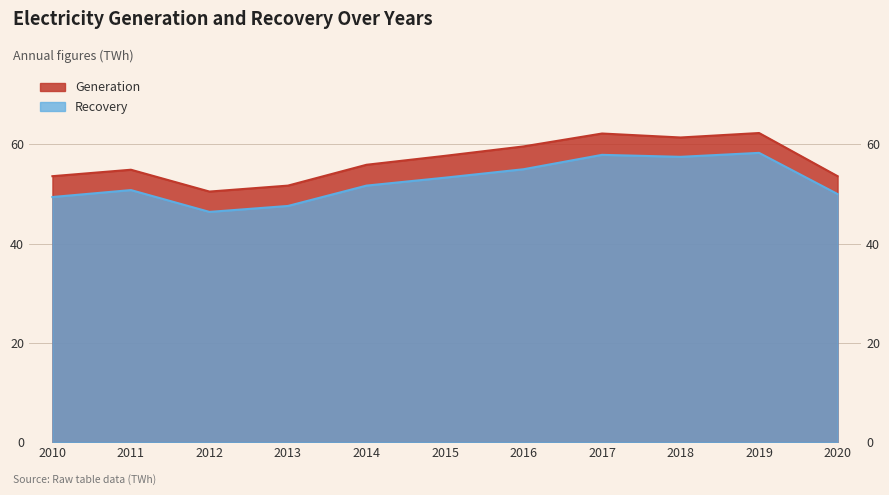

In Generation, how many points are higher than both neighbors (excluding endpoints)?

3